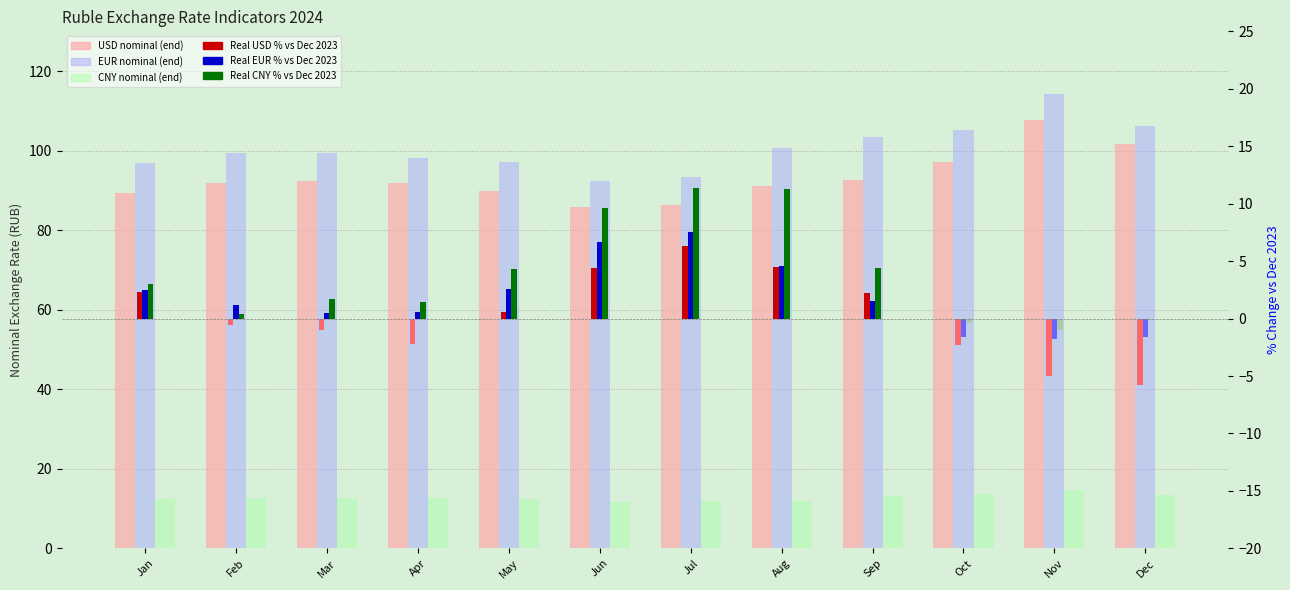

Reading left to right, transcribe all the data shown in this chart.

USD nominal rate: 89.3	91.9	92.4	91.8	89.8	85.7	86.3	91.2	92.7	97.1	107.7	101.7
EUR nominal rate: 96.8	99.5	99.5	98.0	97.1	92.4	93.3	100.8	103.5	105.2	114.3	106.1
CNY nominal rate: 12.4	12.7	12.7	12.6	12.4	11.6	11.8	12.0	13.2	13.6	14.7	13.4